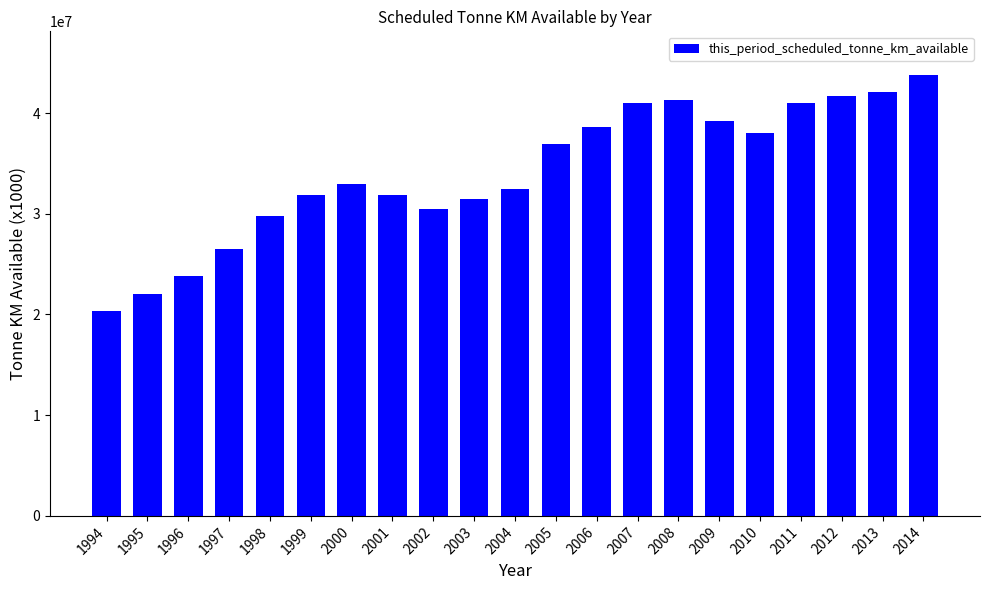

Read the value at 2002, to the nearest 100.

30432500